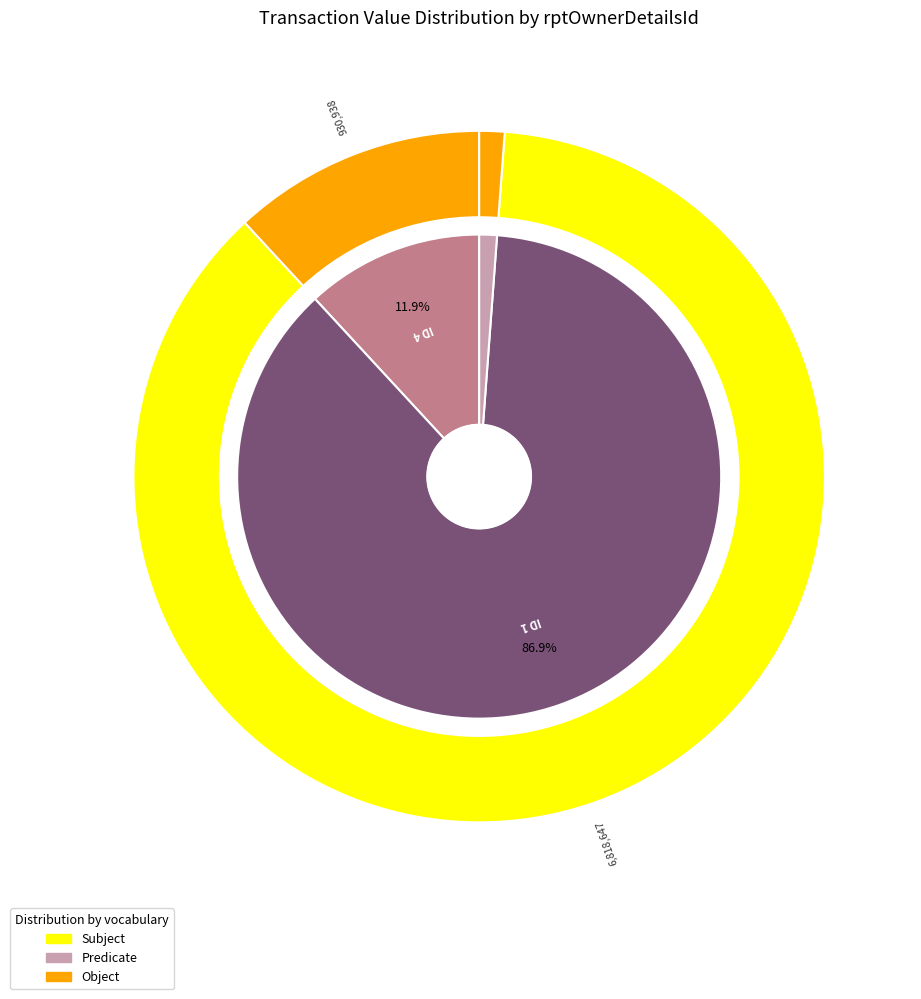

Is it true that 1 is 1% of the pie?

False